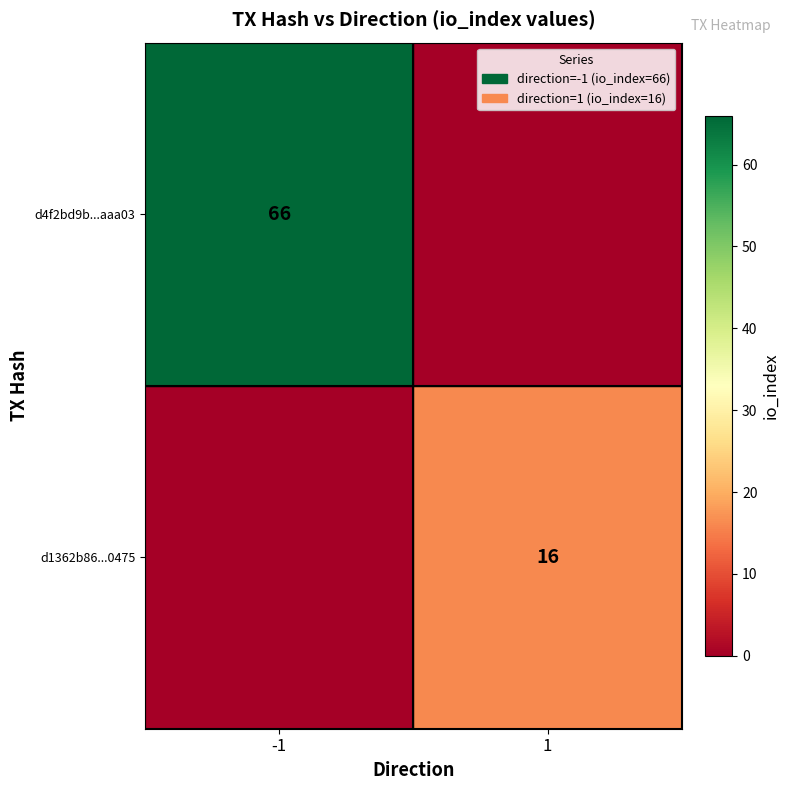

True or false: d1362b86...0475 has a value of 4 at 1.

False